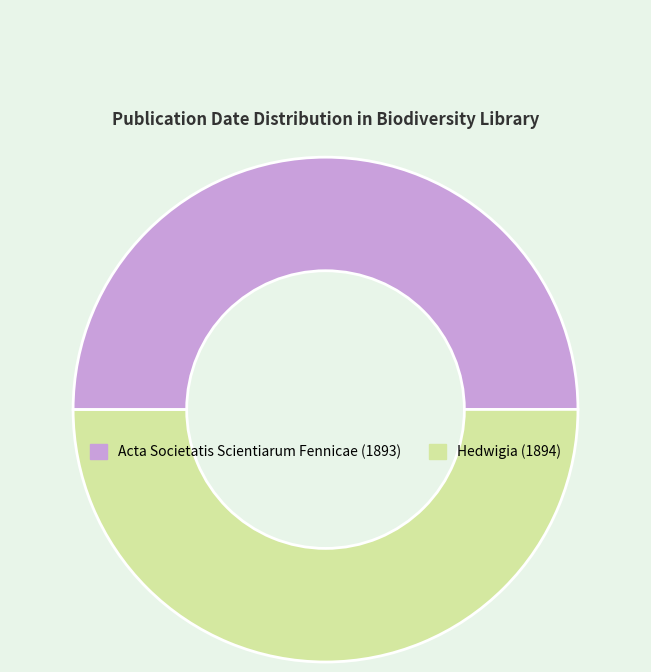

The Acta Societatis Scientiarum Fennicae (1893) slice represents 44% of the pie. True or false?

False